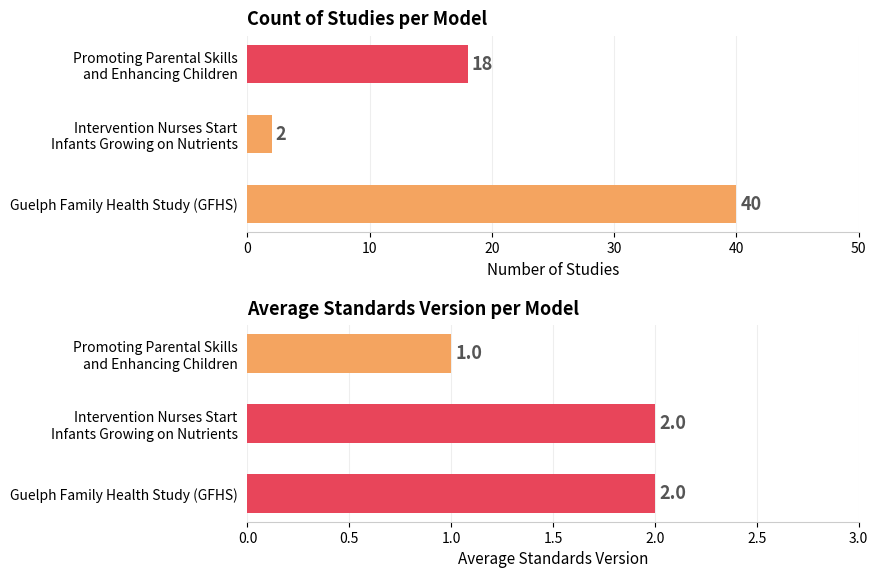

At how many categories does at least one series exceed 38?

1